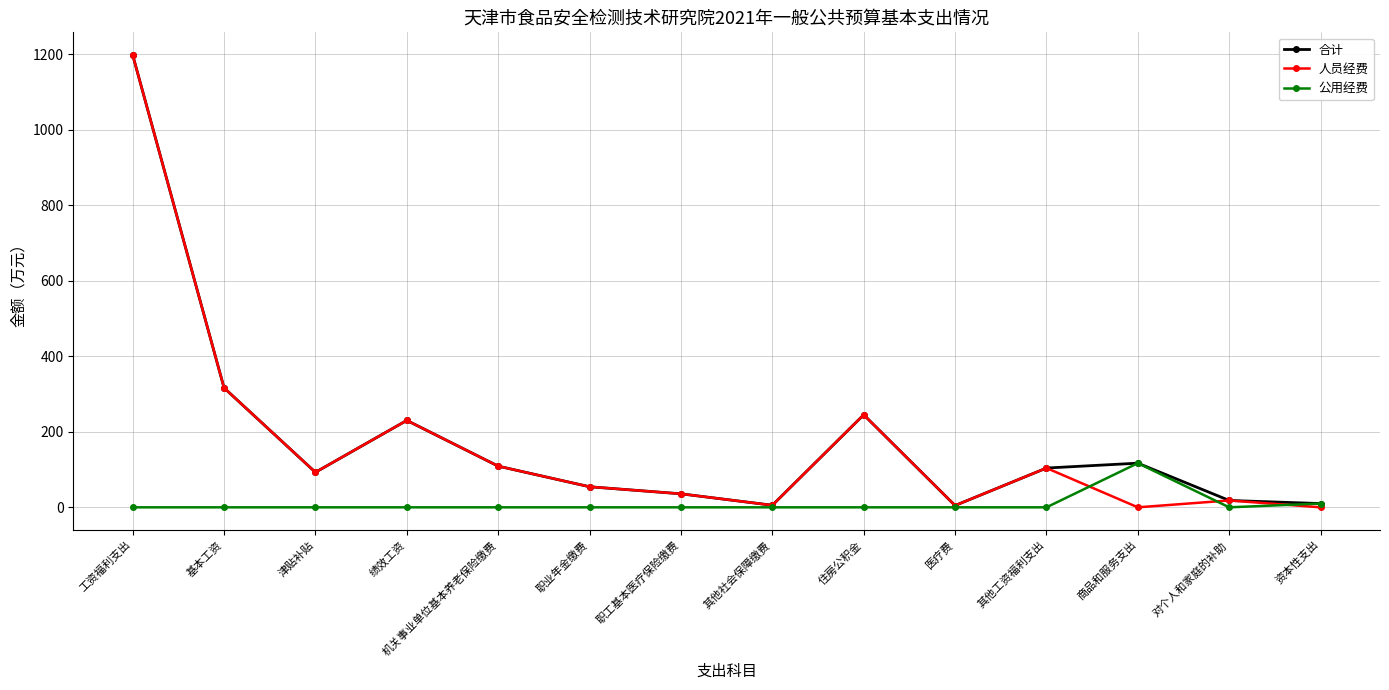

At which label is 合计 closest to 601?

基本工资